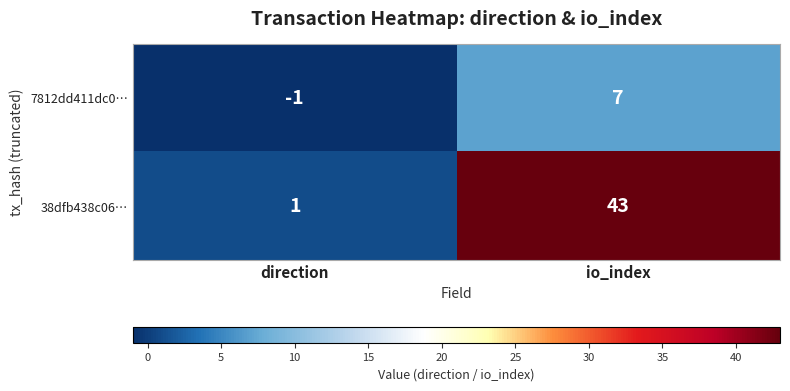

What is the sum of all 7812dd411dc0… values?

6